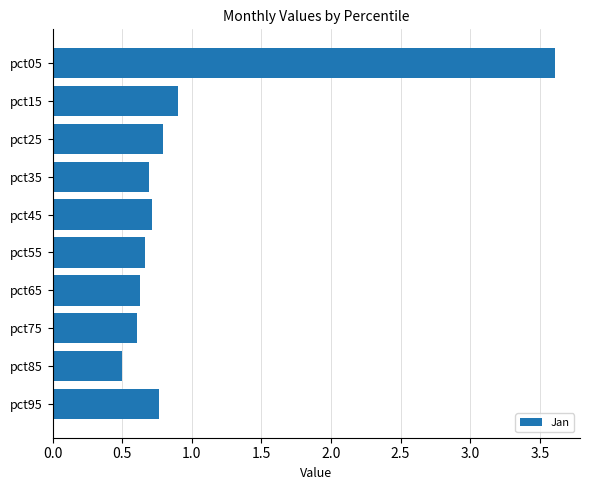

How many series are shown in this chart?

1